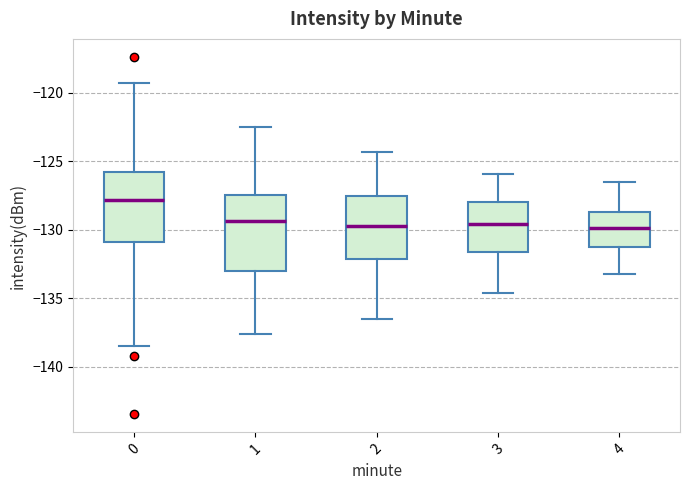

Reading left to right, transcribe this box plot: for each box, give where its median line is, the range the box spans, and where its two whiskers end, as read against the y-axis. The values are not printed on the chart, so give them approximately, as read against the axis.

0: median -128.0, box -131.0 to -126.0, whiskers -138.5 to -119.5
1: median -129.5, box -133.0 to -127.5, whiskers -137.5 to -122.5
2: median -129.5, box -132.0 to -127.5, whiskers -136.5 to -124.5
3: median -129.5, box -131.5 to -128.0, whiskers -134.5 to -126.0
4: median -130.0, box -131.0 to -128.5, whiskers -133.0 to -126.5